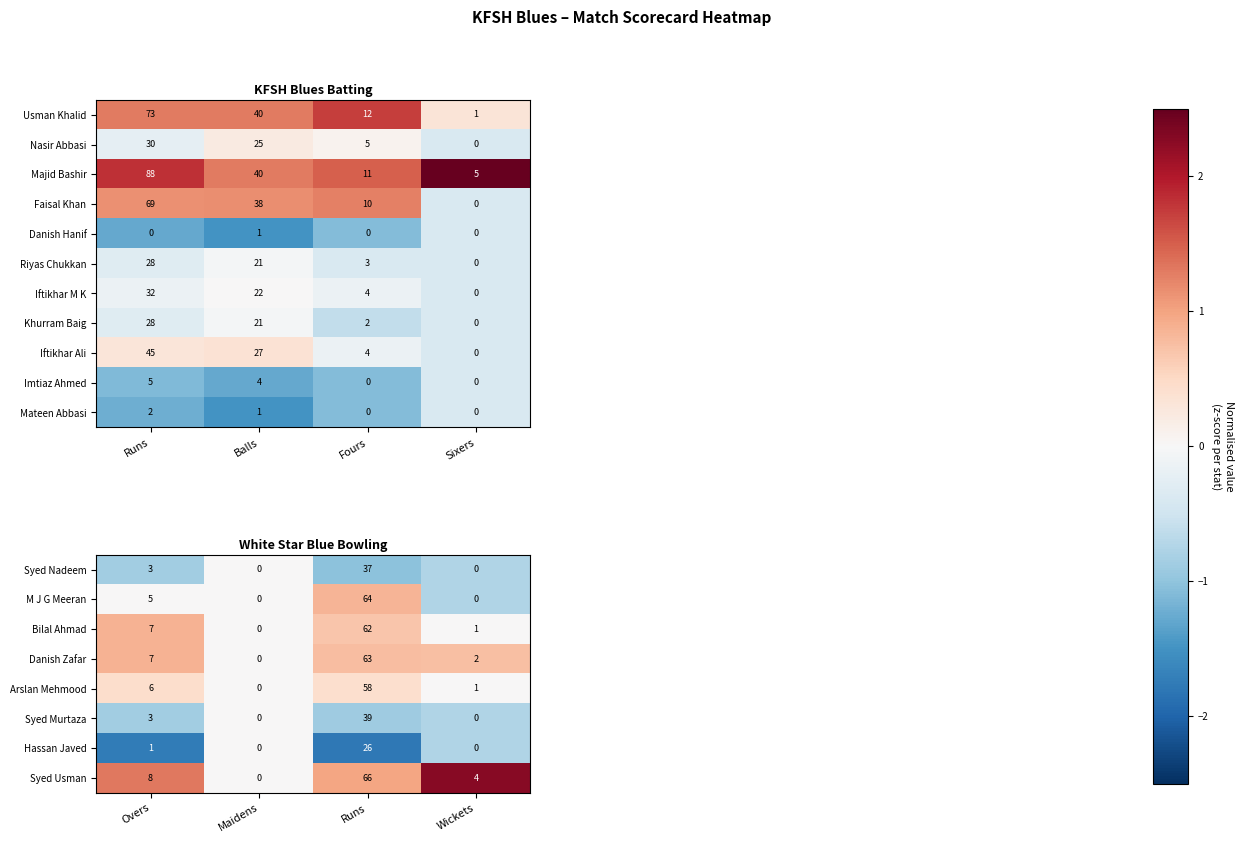

Rank the categories by Syed Usman value from lowest to highest.

Maidens, Wickets, Overs, Runs